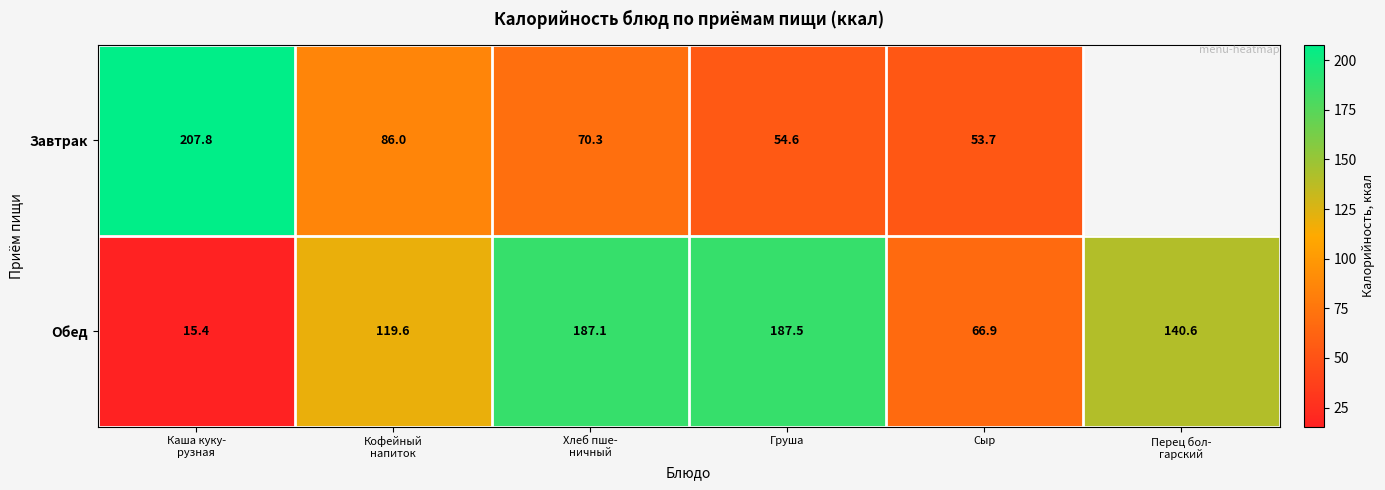

The value of Обед at Сыр is 66.9. True or false?

True